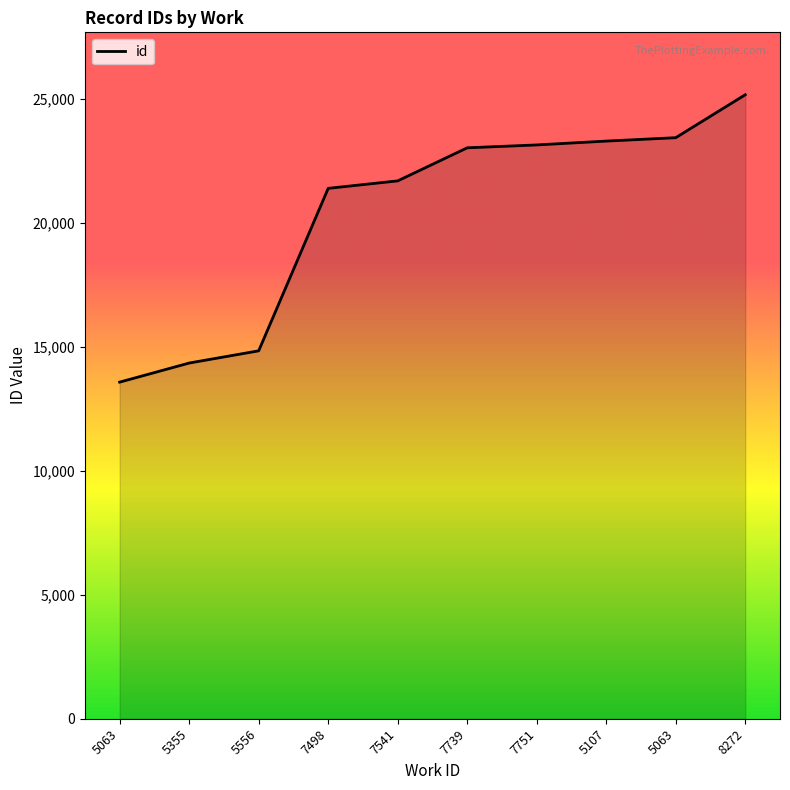

Reading left to right, what are all the values shown in this chart?

5063=13579	5355=14349	5556=14842	7498=21396	7541=21698	7739=23032	7751=23148	5107=23303	5063=23440	8272=25173